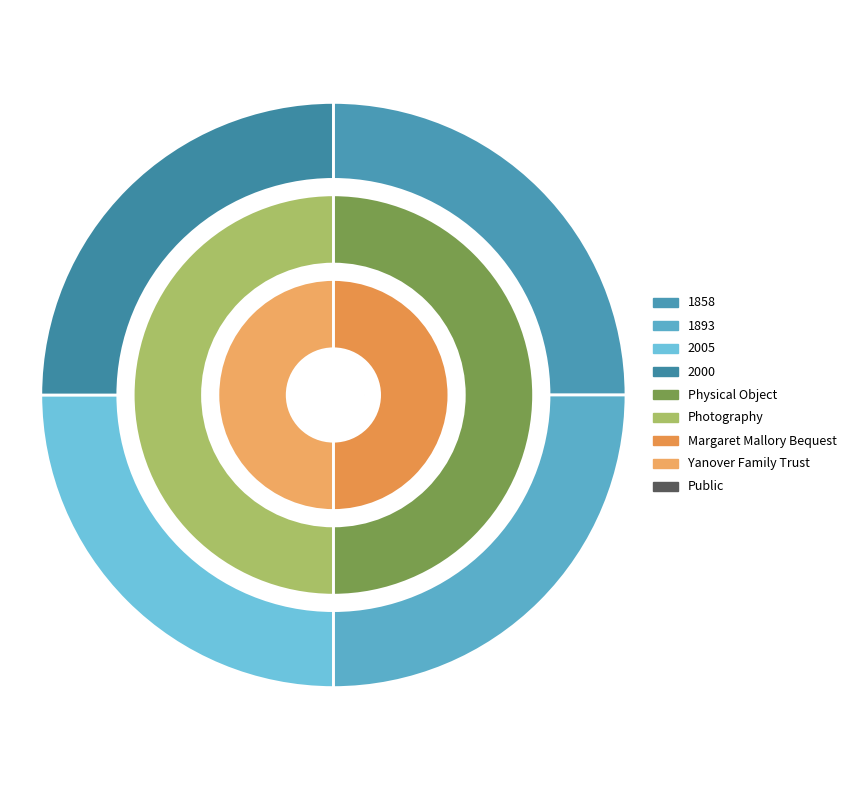

What portion of the pie excludes FINK (2005)?

75.0%